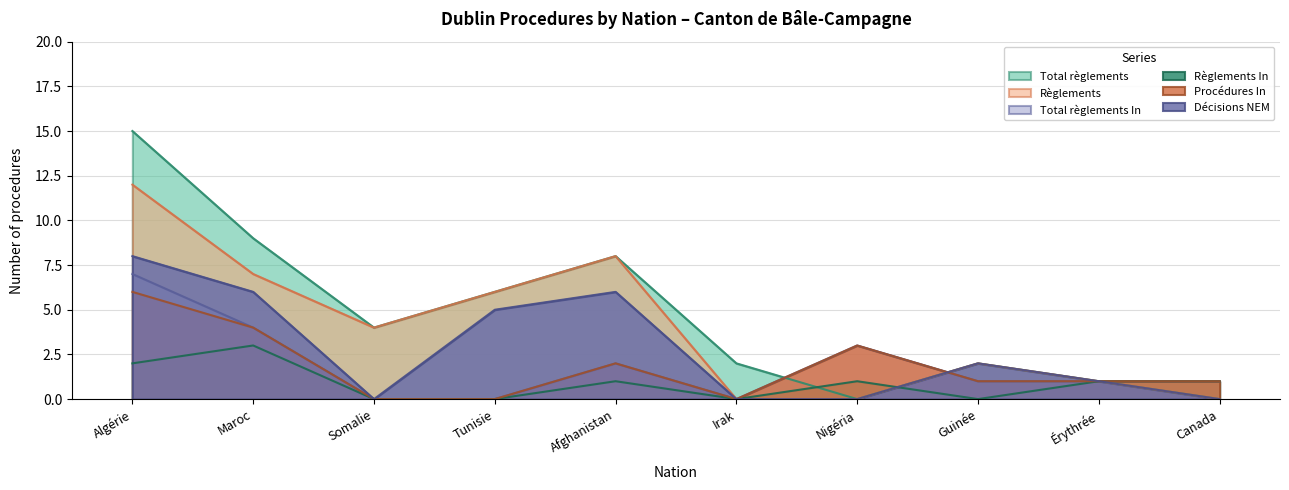

True or false: Règlements In and Total règlements In cross at least once.

False